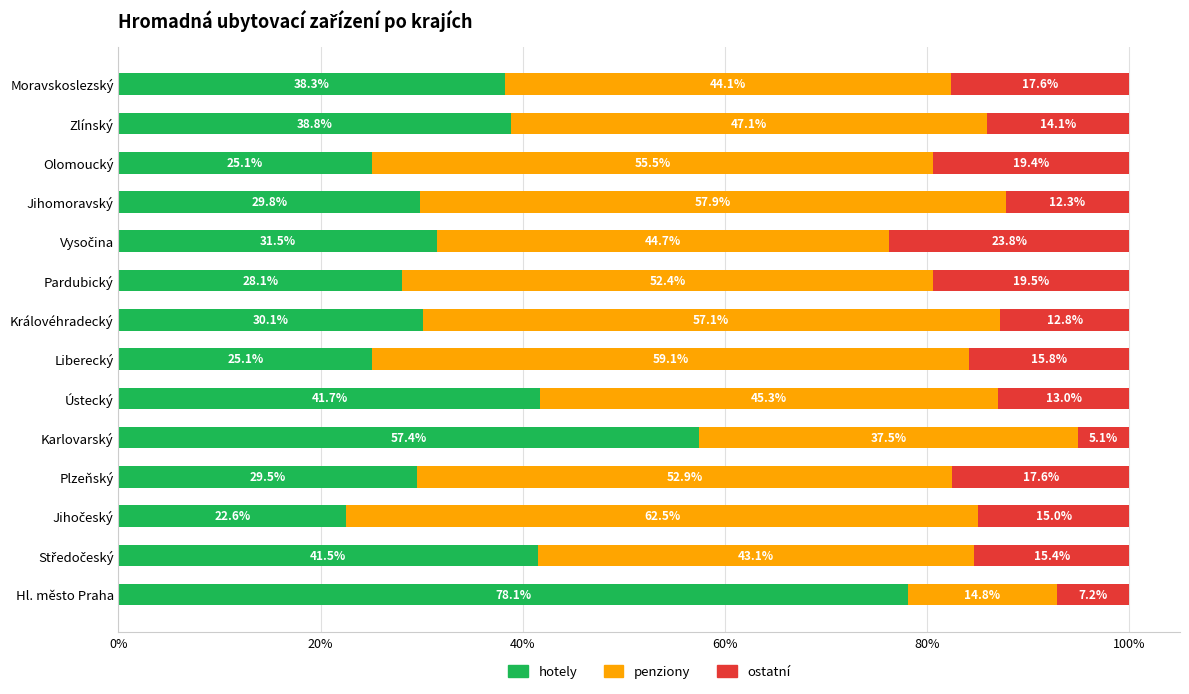

What are all the series names shown in the legend?

hotely, penziony, ostatní